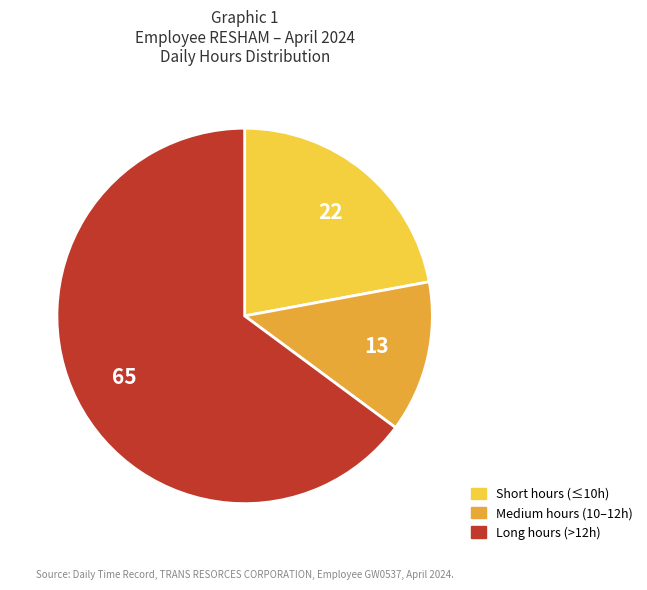

Is there a majority slice in this chart?

Yes